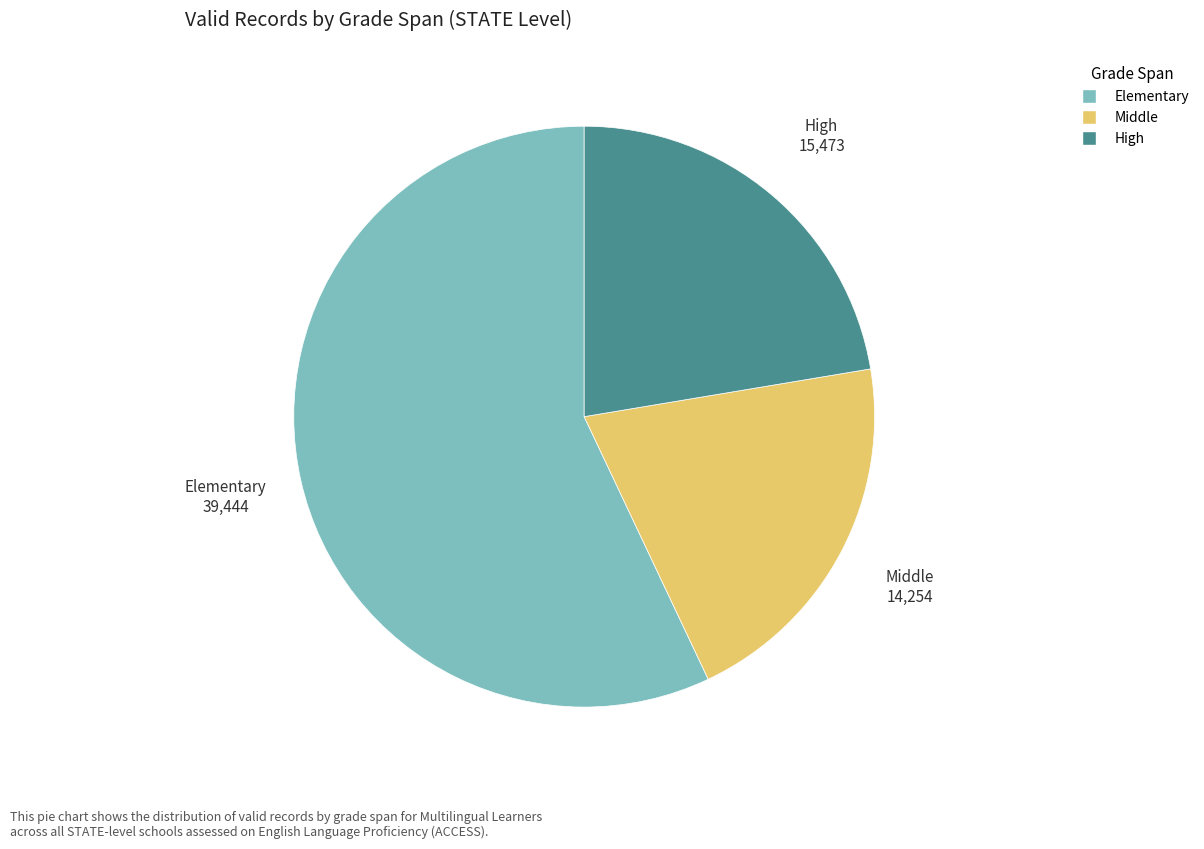

Is the sum of Middle and High greater than half?

No